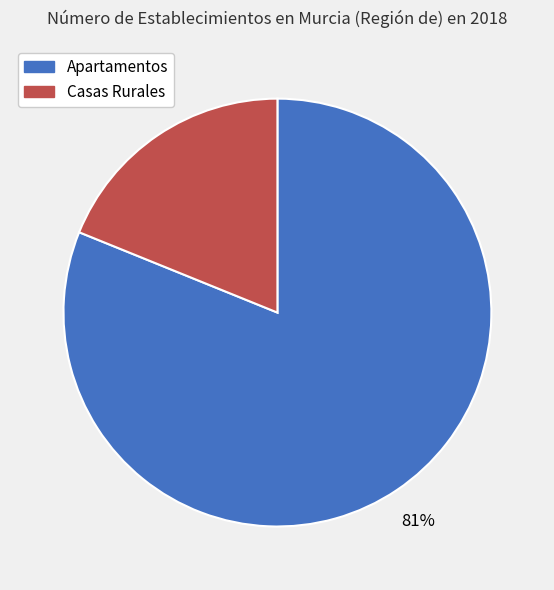

Which category has the smallest portion of the pie?

Casas Rurales